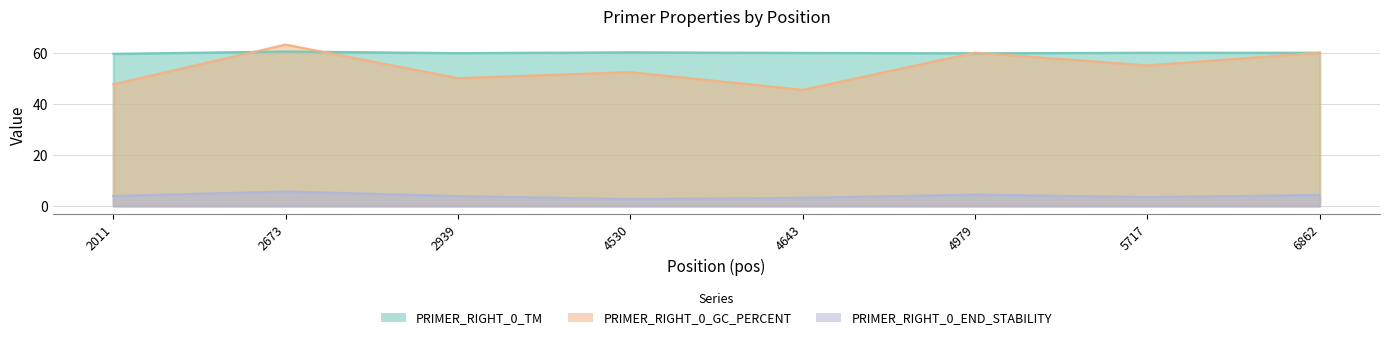

Does the chart display data point markers on the line(s)?

No